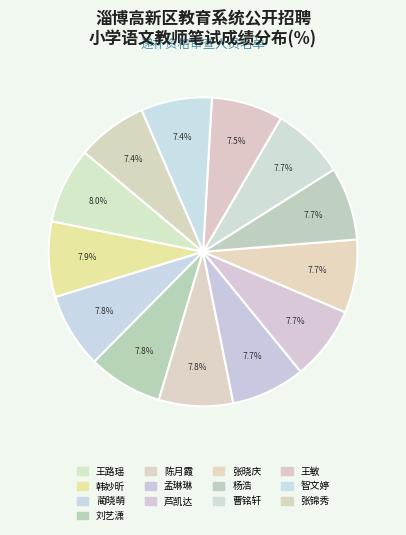

How many segments does this pie chart have?

13